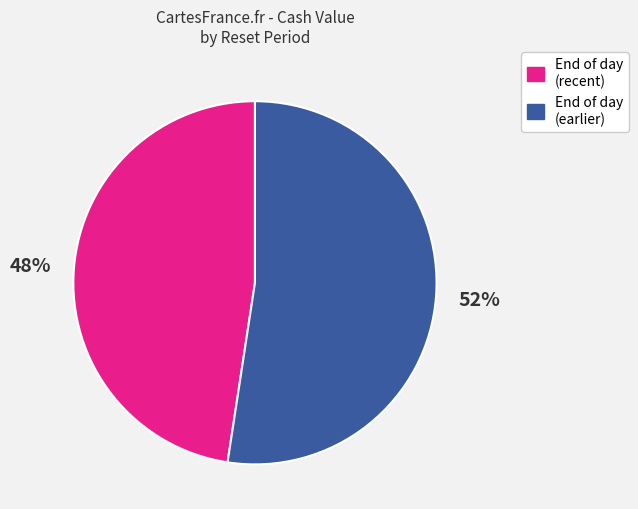

The End of day (recent) slice represents 48% of the pie. True or false?

True